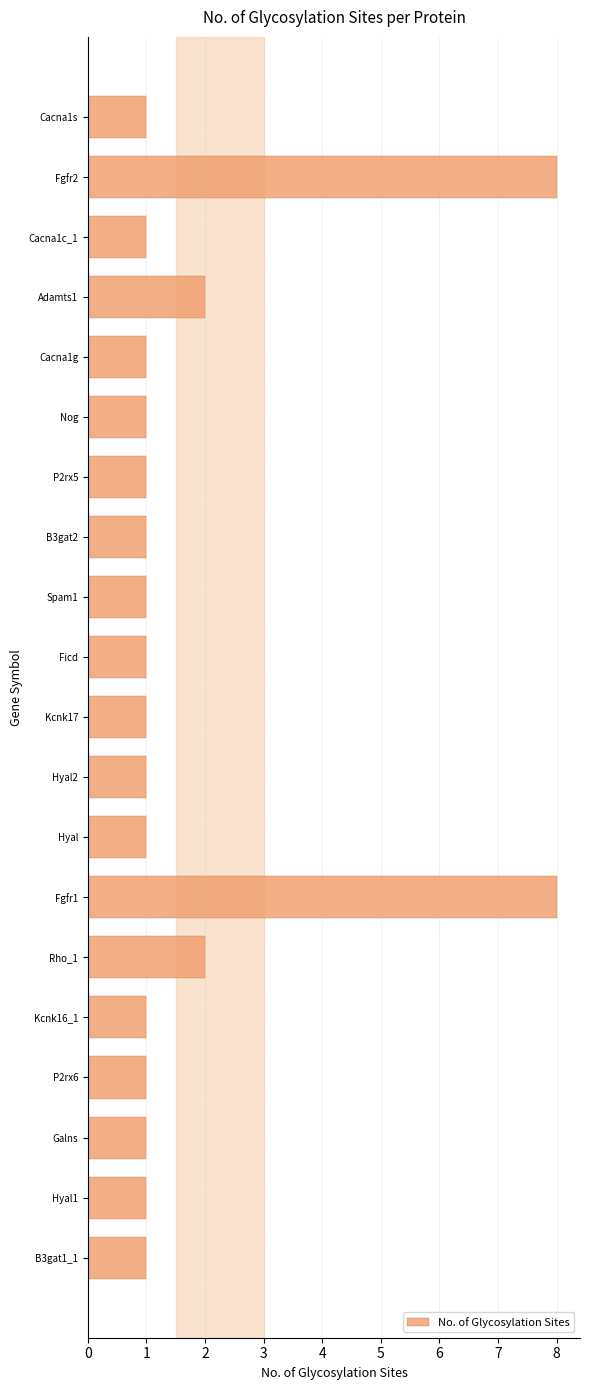

What is the label of the 12th bar from the top?

Hyal2